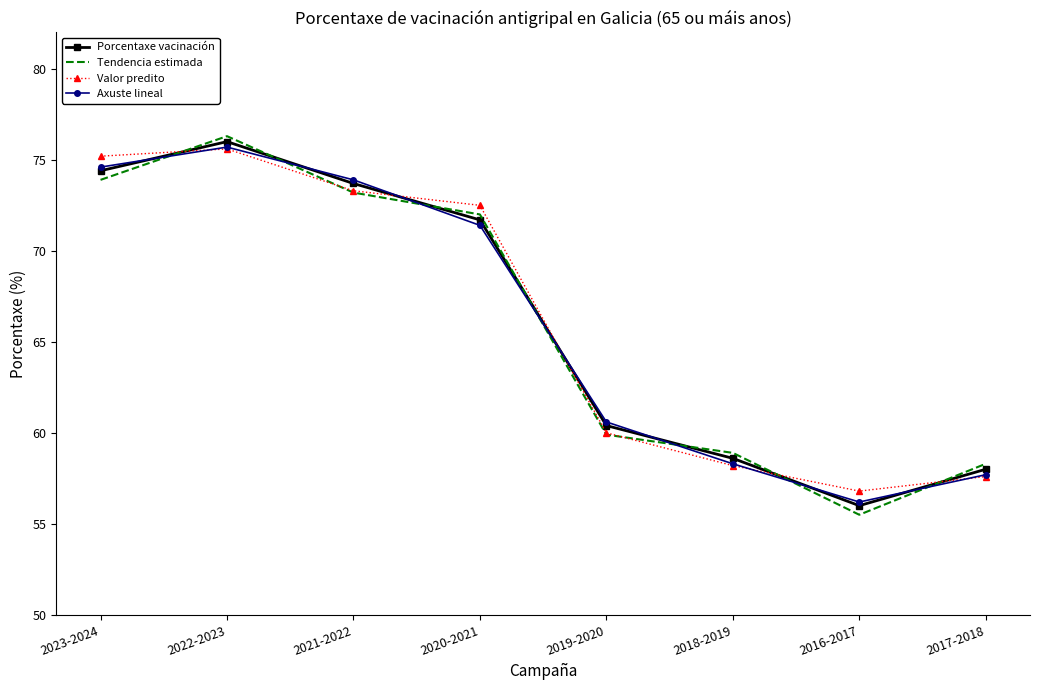

What is the total value across all series at 2019-2020?

240.9